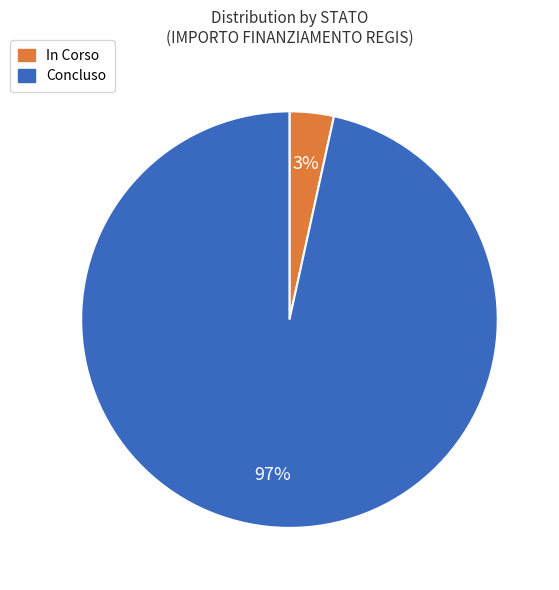

Do In Corso and Concluso together represent more than half of the pie?

Yes